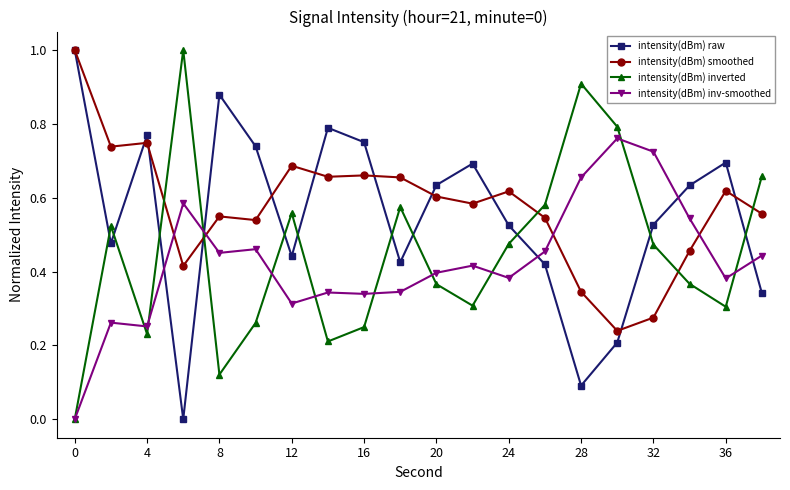

List the series in order of their overall mean, highest first.

intensity(dBm) smoothed, intensity(dBm) raw, intensity(dBm) inverted, intensity(dBm) inv-smoothed